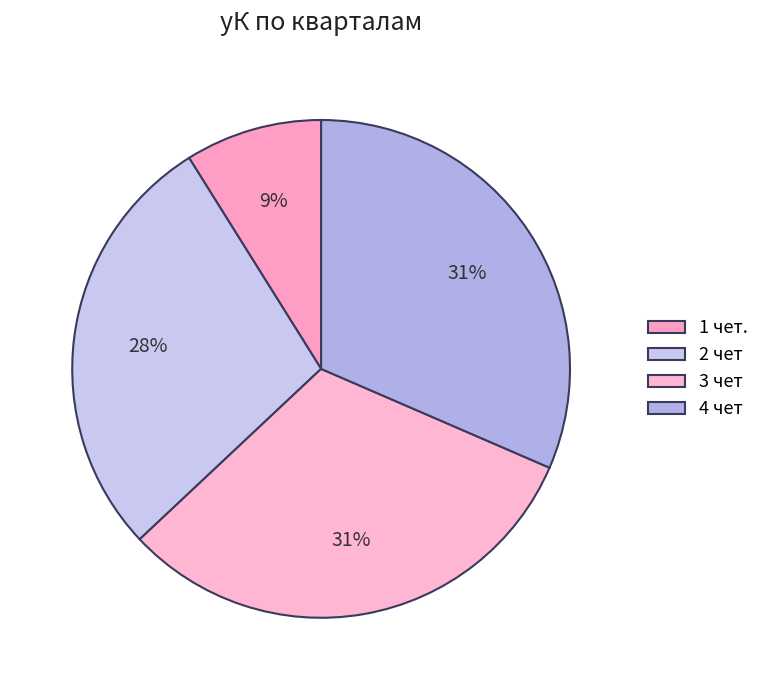

Count the number of slices in the pie.

4